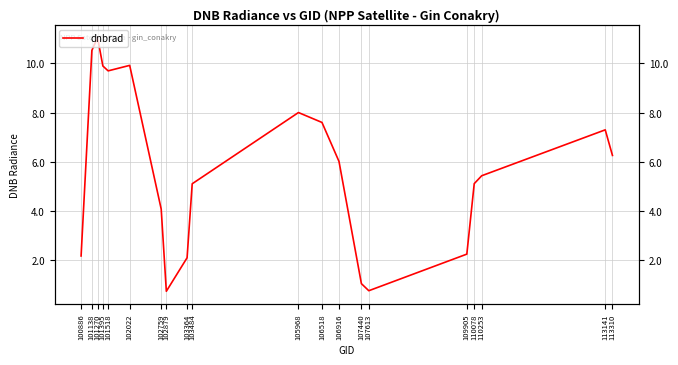

What is the change in value from 102022 to 110078?

-4.8